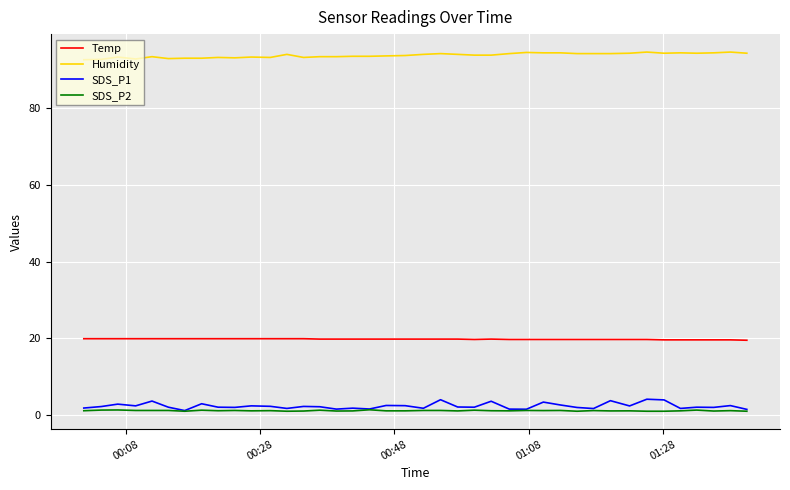

True or false: Humidity and Temp intersect in this chart.

False